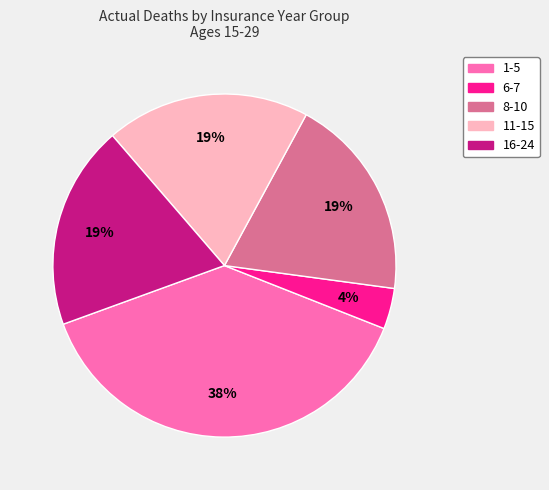

True or false: 6-7 accounts for 11% of the total.

False